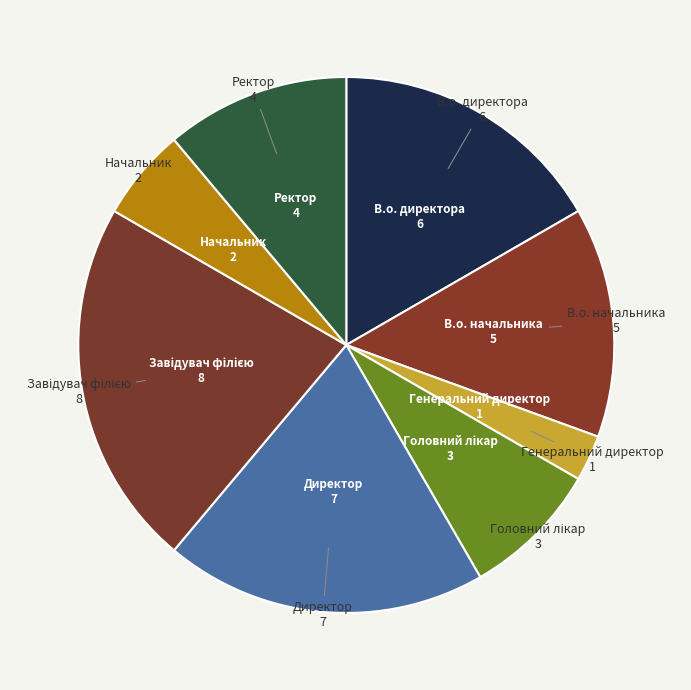

Approximately how many times larger is the value at В.о. директора compared to Начальник?

3.0